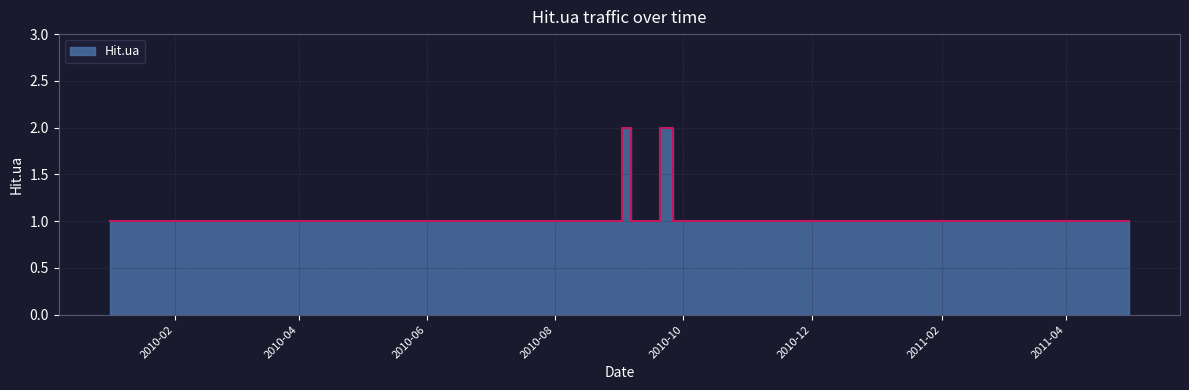

What is the sum of the values at 2010-01-05 and 2010-03-02?

2